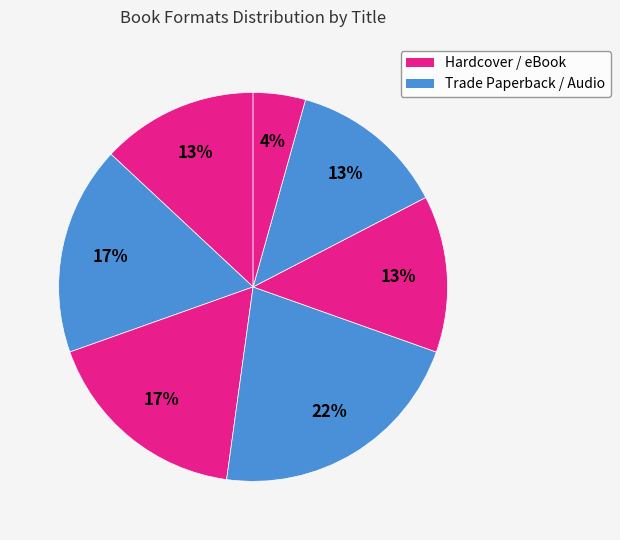

How many segments does this pie chart have?

7